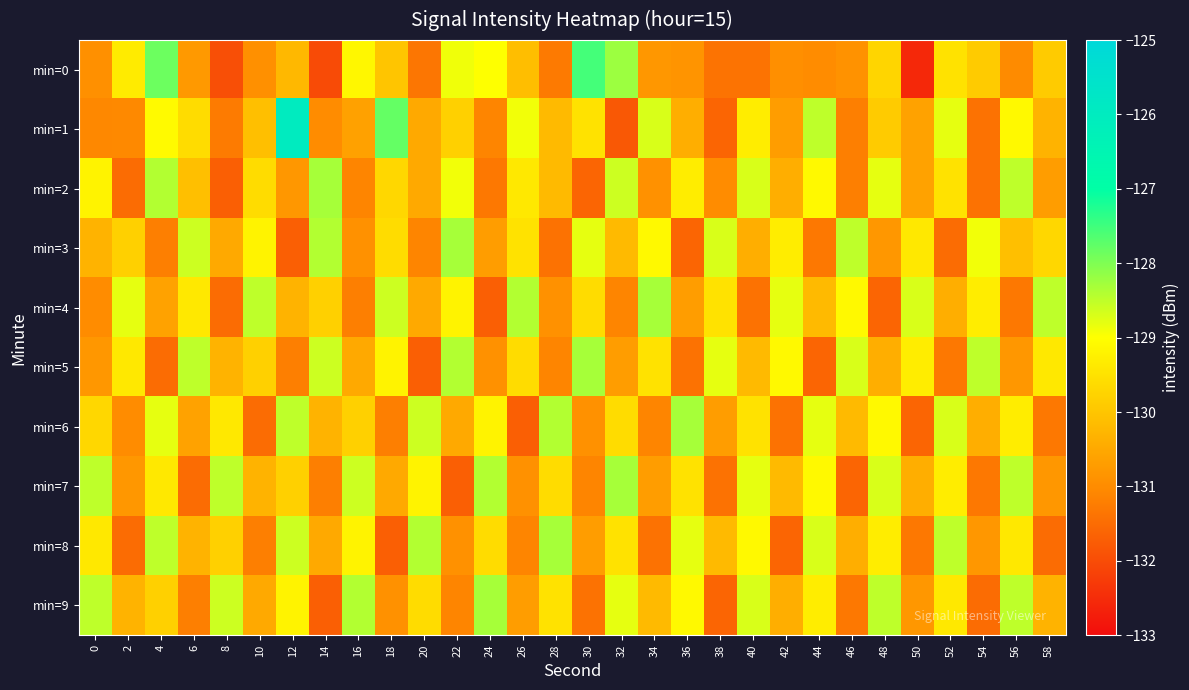

Count the number of categories in the chart.

30